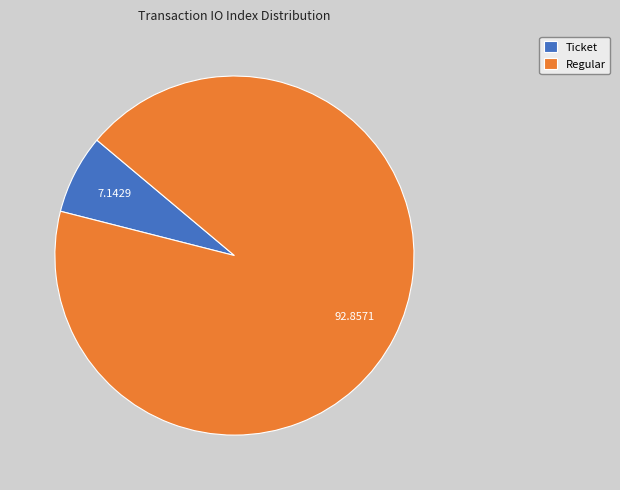

Rank the categories by value from lowest to highest.

Ticket, Regular